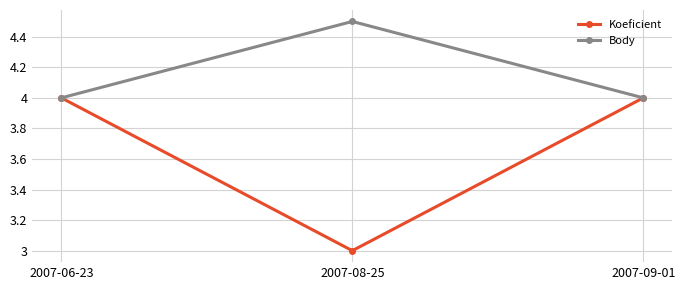

What is the sum of all Body values?

12.5